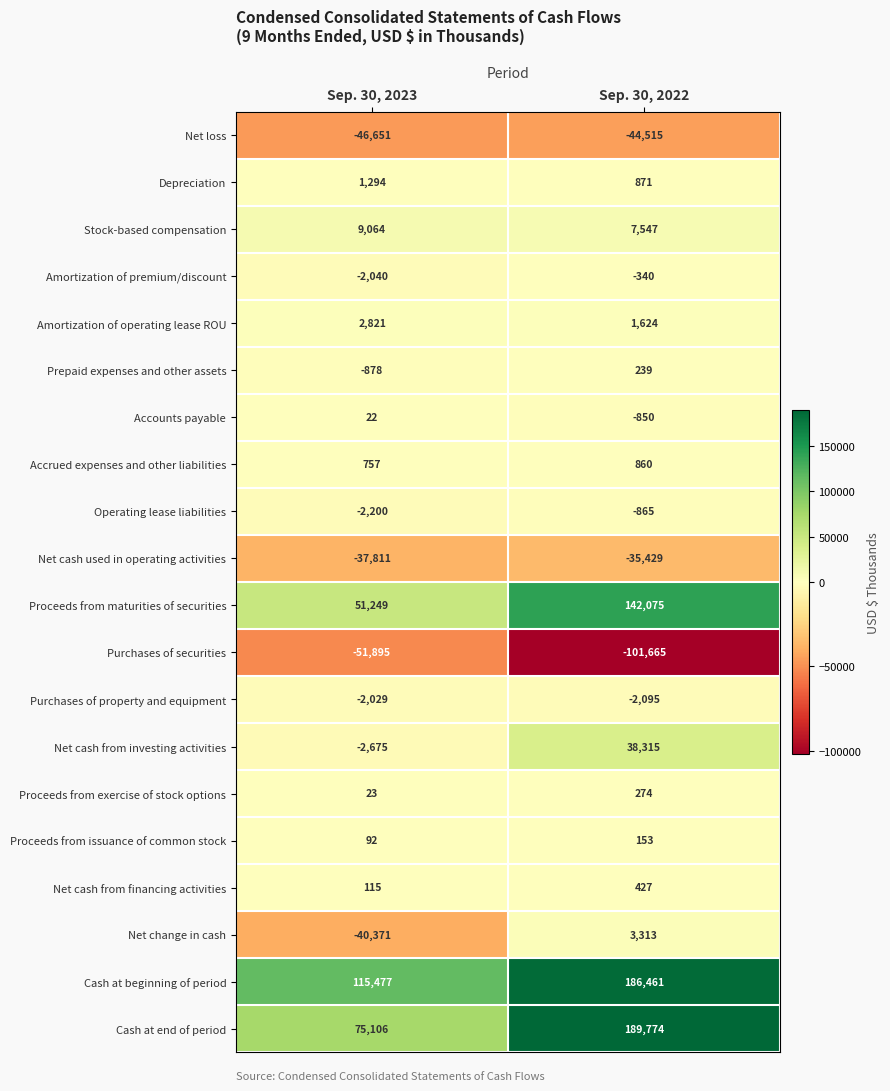

What is the minimum value shown in the chart?

-101665